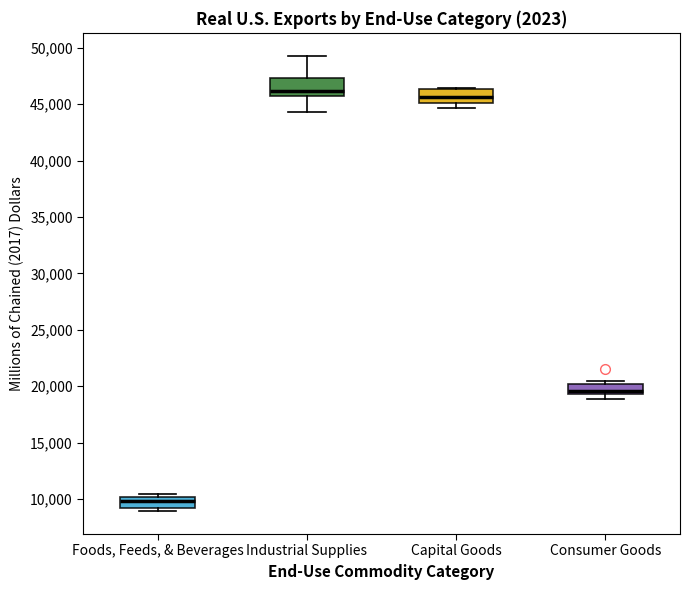

Reading left to right, transcribe this box plot: for each box, give where its median line is, the range the box spans, and where its two whiskers end, as read against the y-axis. The values are not printed on the chart, so give them approximately, as read against the axis.

Foods, Feeds, & Beverages: median 10000 (just below the box's upper edge), box 9000 to 10000, whiskers 9000 (just below the box's lower edge) to 10500
Industrial Supplies: median 46000 (just above the box's lower edge), box 46000 to 47500, whiskers 44500 to 49500
Capital Goods: median 45500, box 45000 to 46500, whiskers 44500 to 46500
Consumer Goods: median 19500 (just above the box's lower edge), box 19500 to 20000, whiskers 19000 to 20500